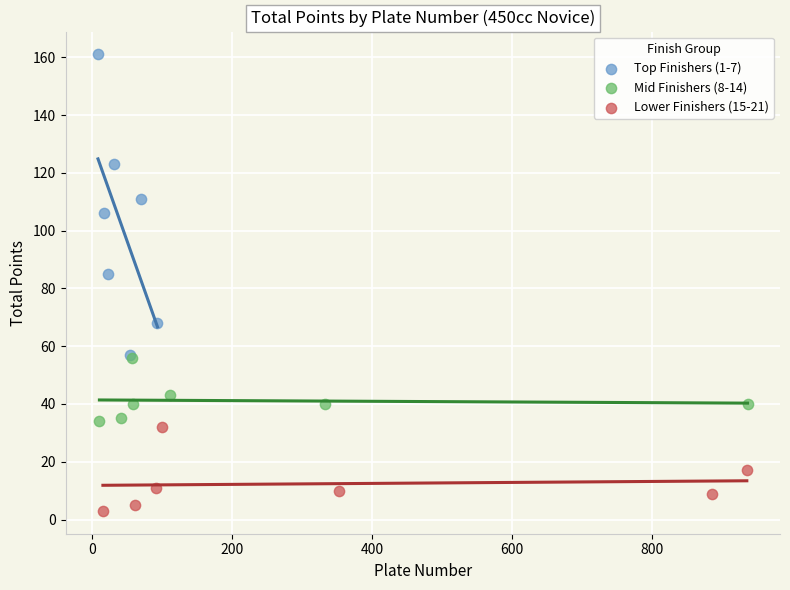

Which series contains the highest Y value?

Top Finishers (1-7)